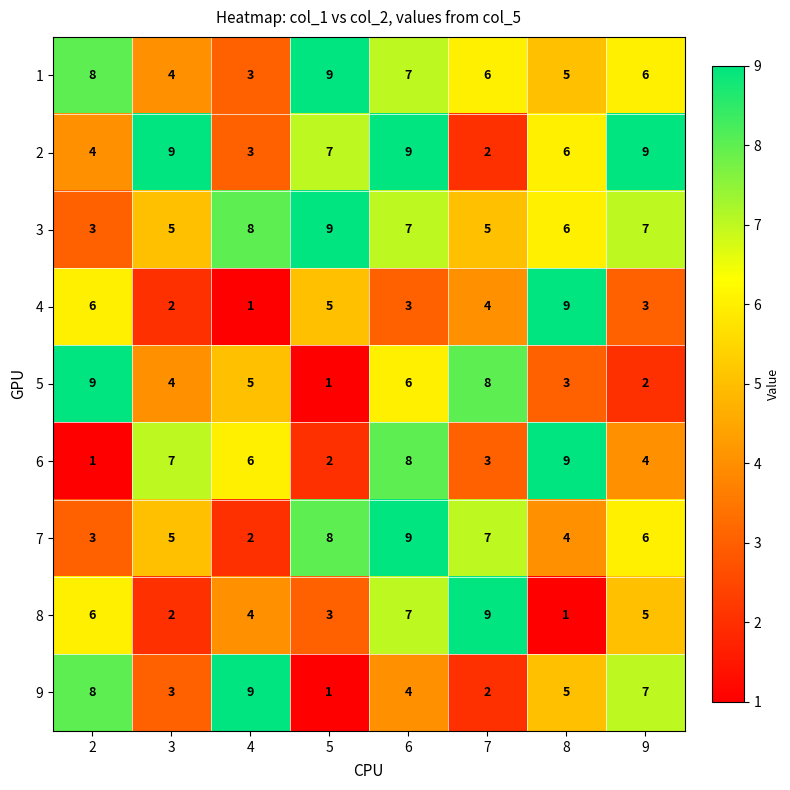

The value of 7 at 4 is 2. True or false?

True